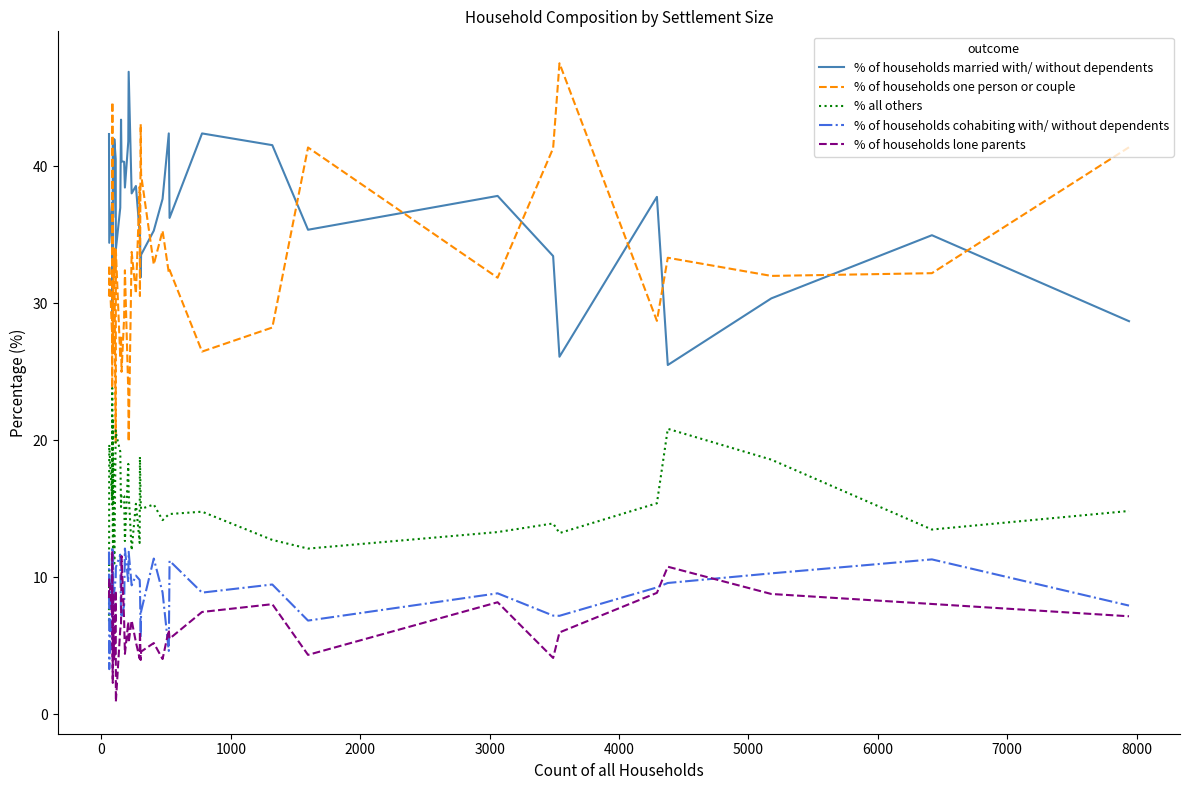

True or false: % of households one person or couple and % of households lone parents cross at least once.

False